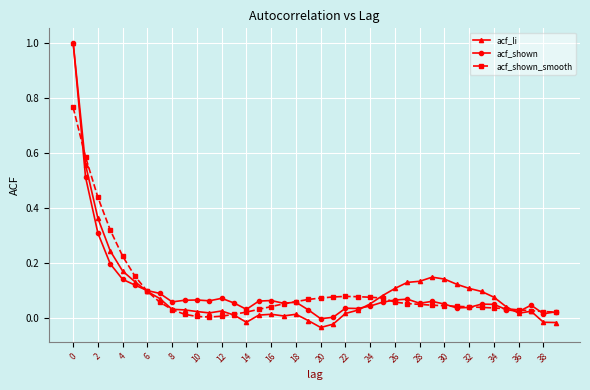

Which series has the largest range (max minus min)?

acf_li